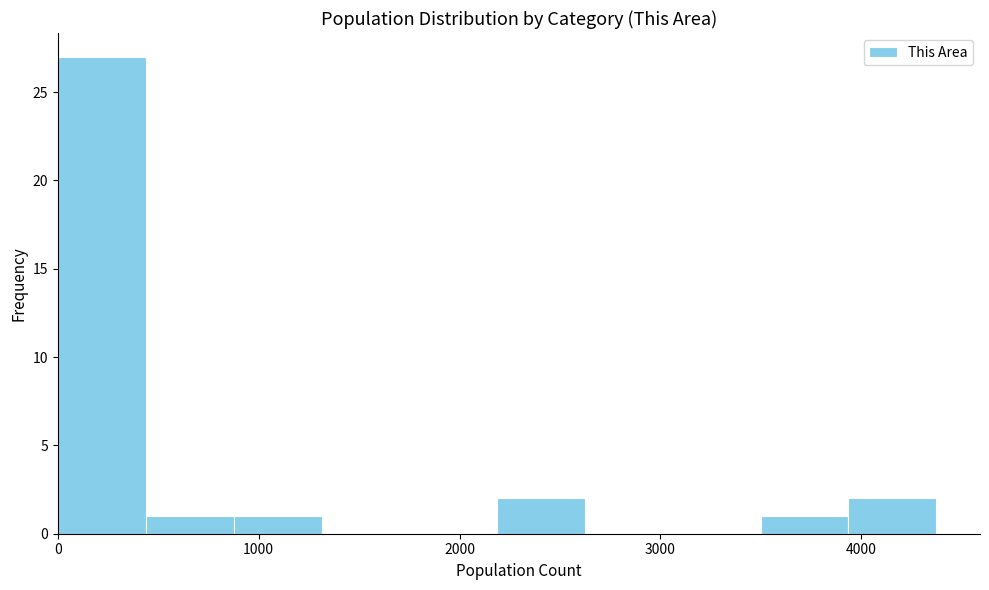

Reading left to right, transcribe this chart: for each bar, give the range it covers on the x-axis and its height. Neither the bar edges nor the heights are printed on the chart, so give them approximately, as read against the axes.

0 to 400: 27
400 to 900: 1
900 to 1300: 1
1300 to 1800: 0
1800 to 2200: 0
2200 to 2600: 2
2600 to 3100: 0
3100 to 3500: 0
3500 to 3900: 1
3900 to 4400: 2